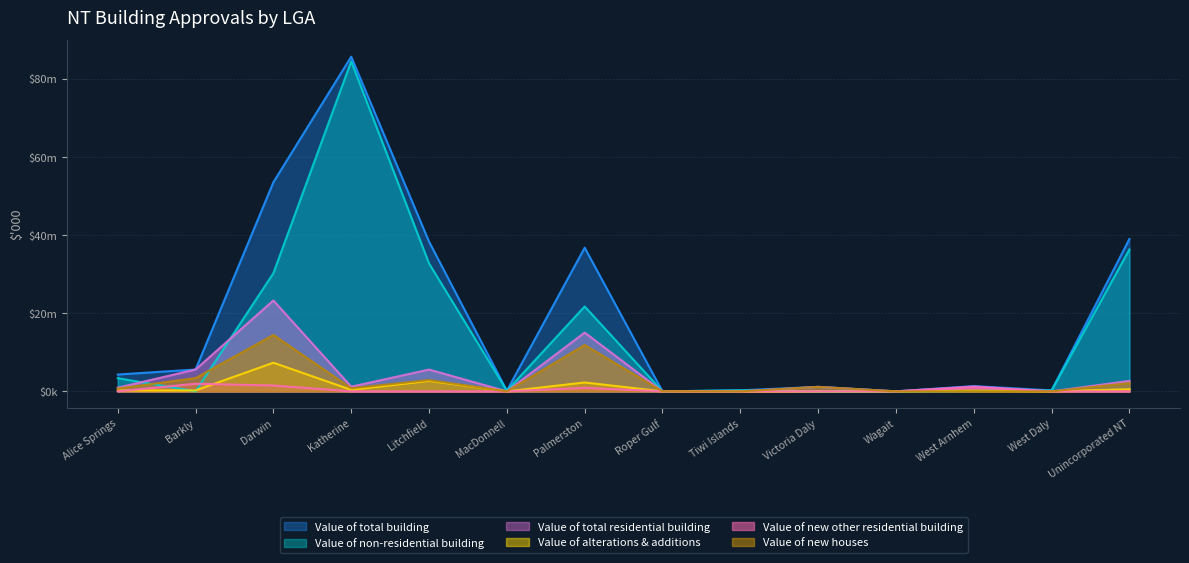

In Value of new other residential building, how many points are higher than both neighbors (excluding endpoints)?

3